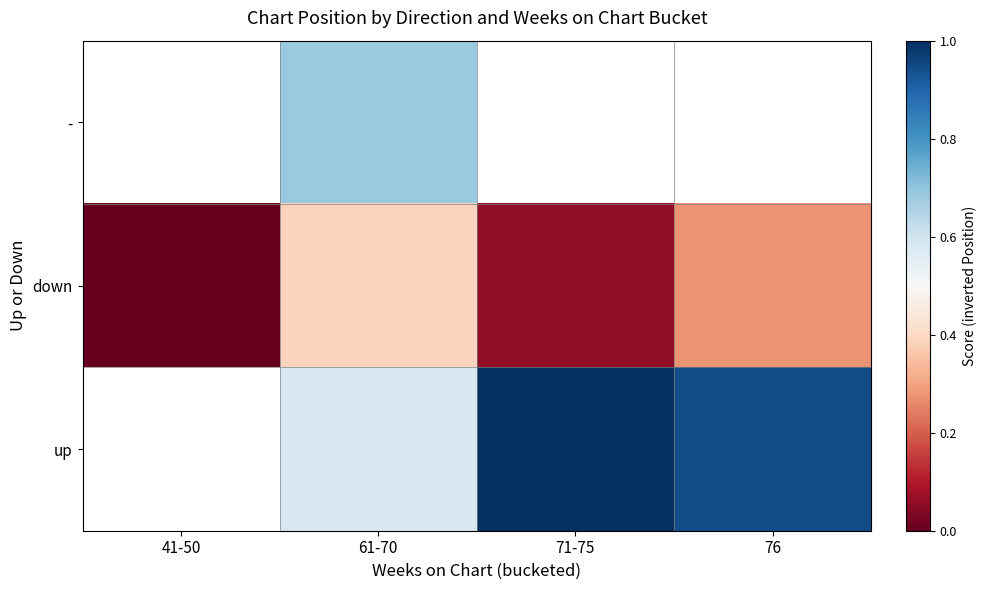

At which label does up first exceed 0?

61-70